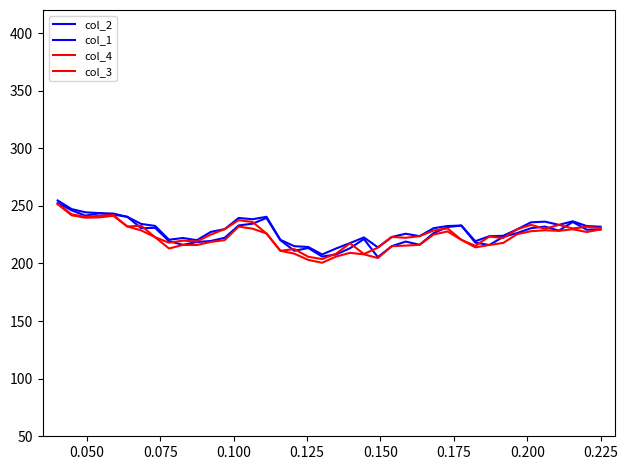

Does the chart display data point markers on the line(s)?

No